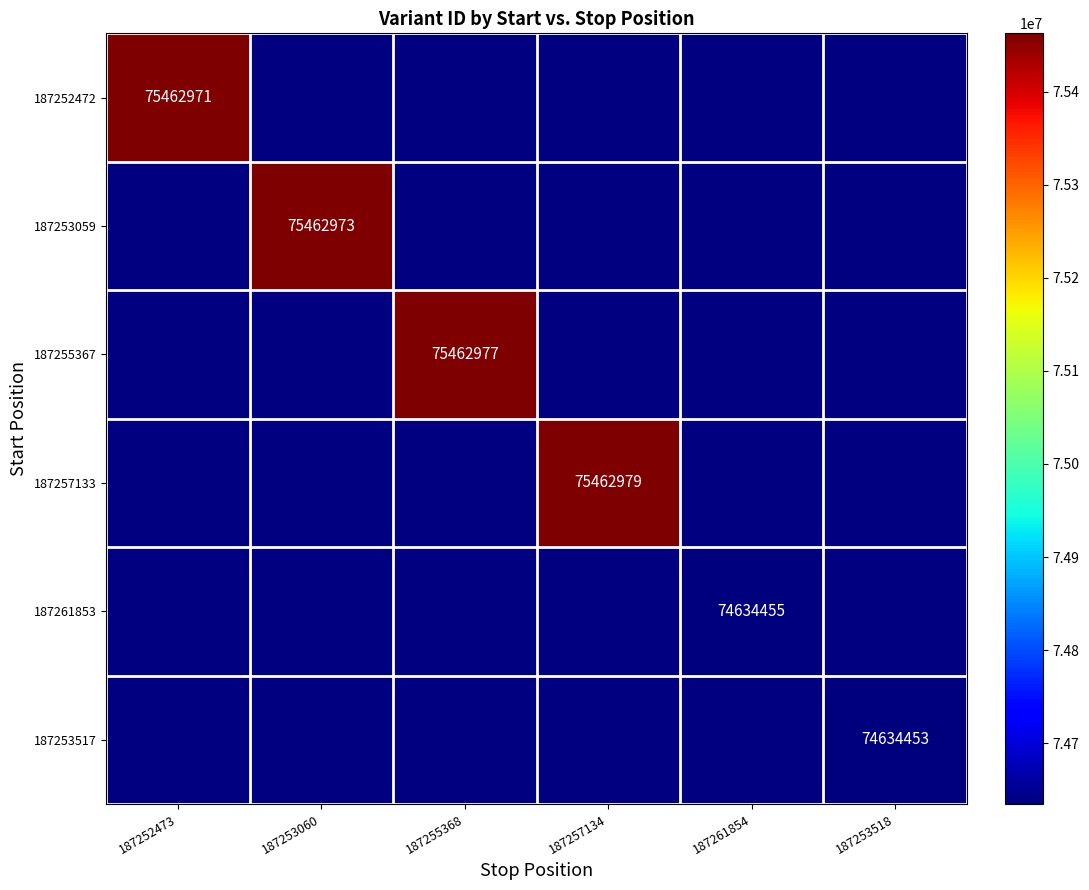

True or false: 187253059 has a value of 48590459.2 at 187253060.

False